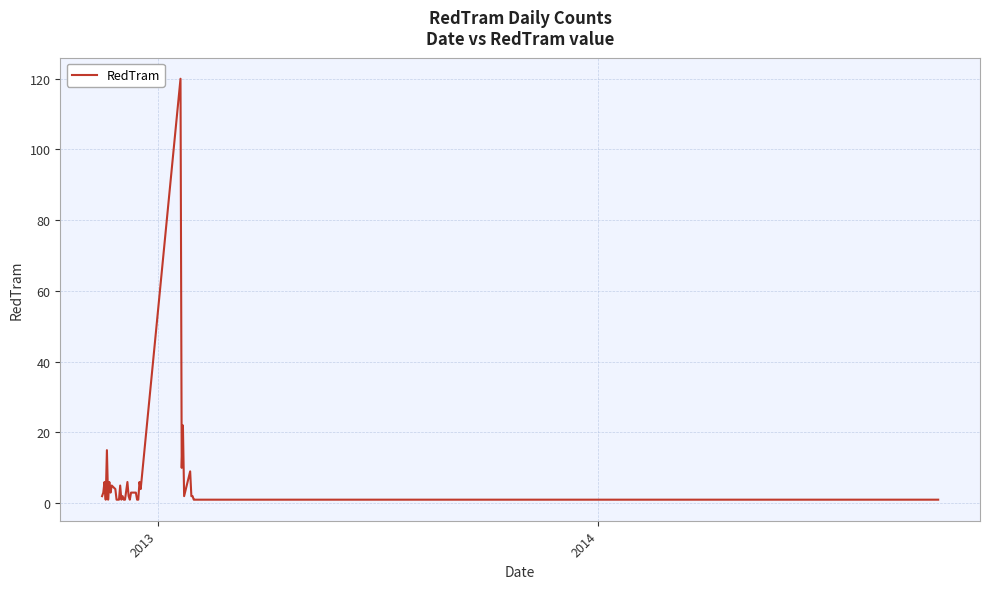

Reading right to left, list all the values displayed in this chart.

1	1	1	1	1	2	2	9	2	22	10	120	4	6	1	1	3	3	3	3	1	2	6	1	1	2	1	5	1	1	4	5	3	6	1	15	1	6	3	2